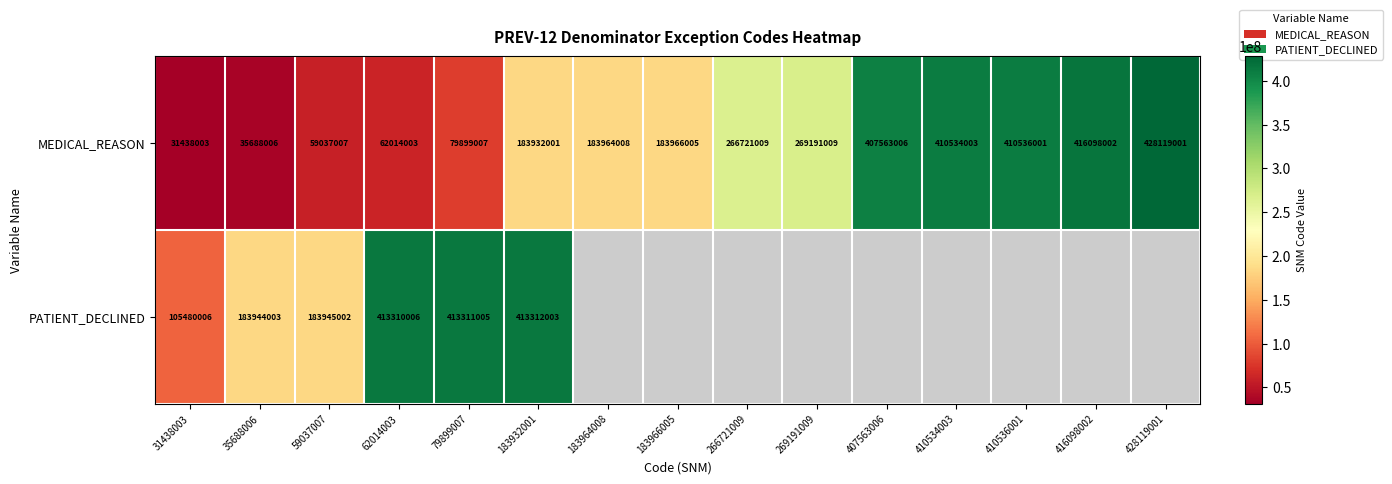

Rank the categories by MEDICAL_REASON value from lowest to highest.

31438003, 35688006, 59037007, 62014003, 79899007, 183932001, 183964008, 183966005, 266721009, 269191009, 407563006, 410534003, 410536001, 416098002, 428119001